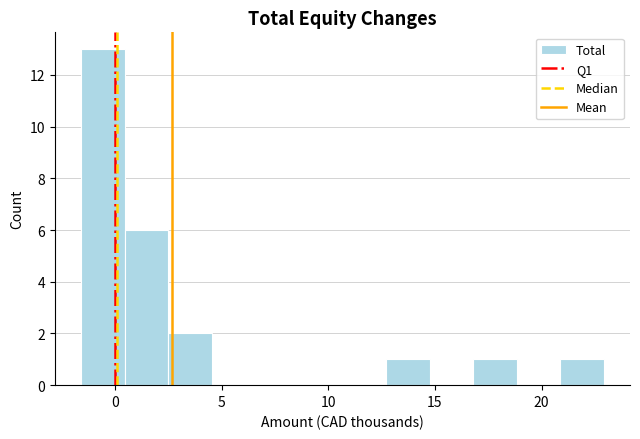

Reading left to right, list every bar in this chart as the range it spans on the x-axis followed by its height. Neither the bar edges nor the heights are printed on the chart, so give them approximately, as read against the axes.

-1.5 to 0.5: 13
0.5 to 2.5: 6
2.5 to 4.5: 2
4.5 to 6.5: 0
6.5 to 8.5: 0
8.5 to 10.5: 0
10.5 to 12.5: 0
12.5 to 14.5: 1
14.5 to 17.0: 0
17.0 to 19.0: 1
19.0 to 21.0: 0
21.0 to 23.0: 1